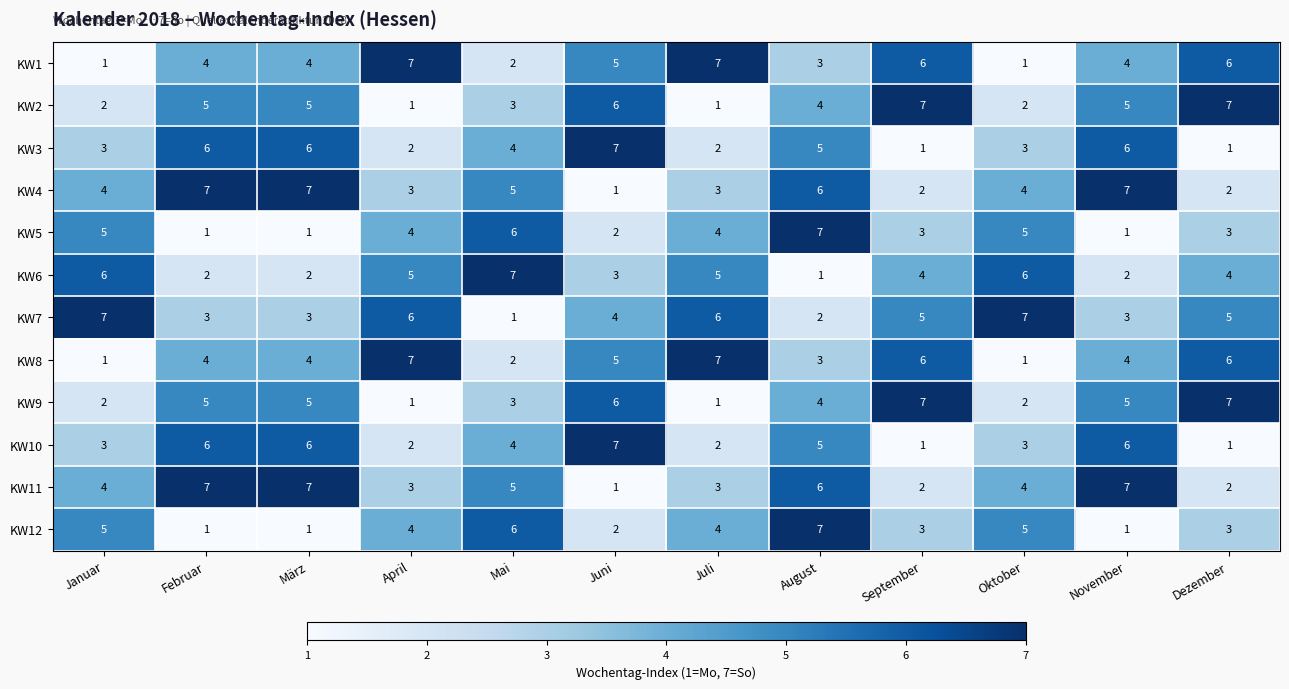

How many categories are shown in the chart?

12